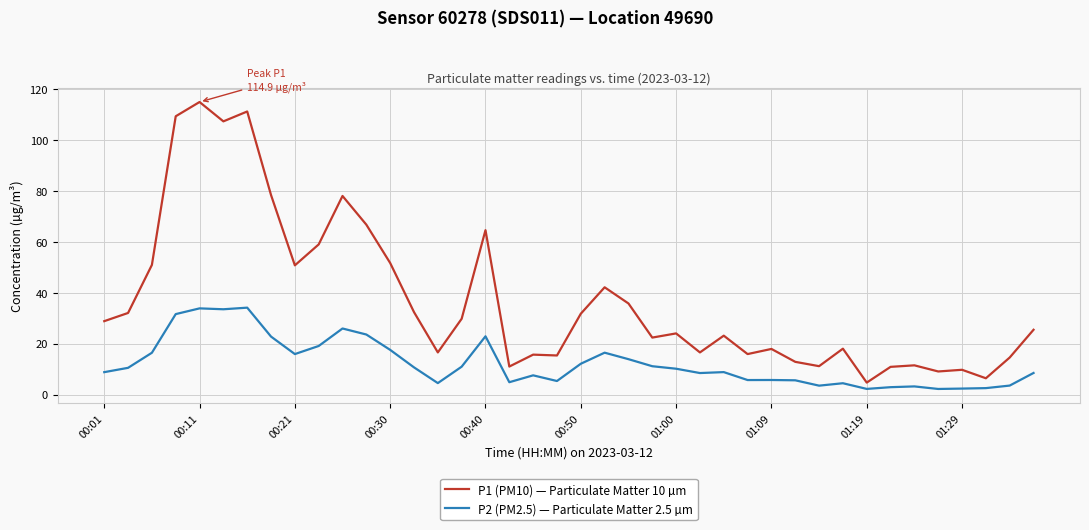

Which series has the widest spread of values?

P1 (PM10) — Particulate Matter 10 µm